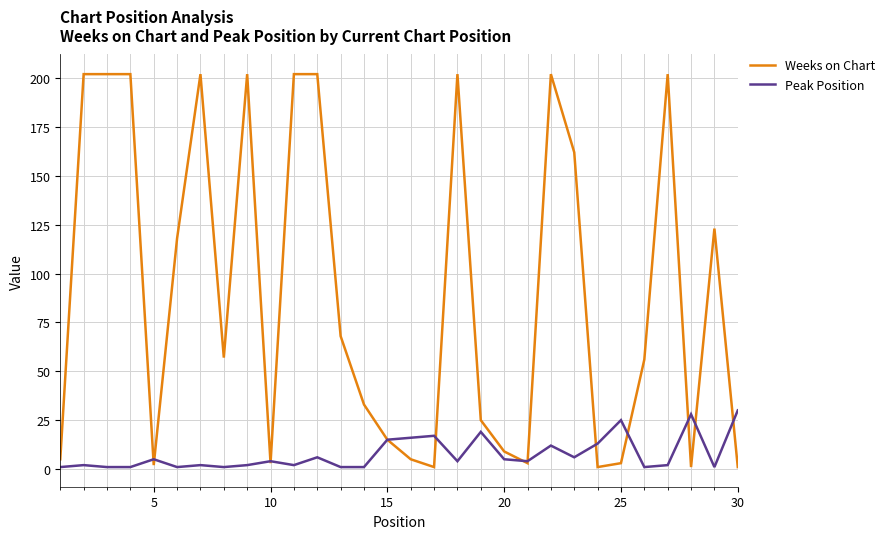

Which series has the largest total across all categories?

Weeks on Chart